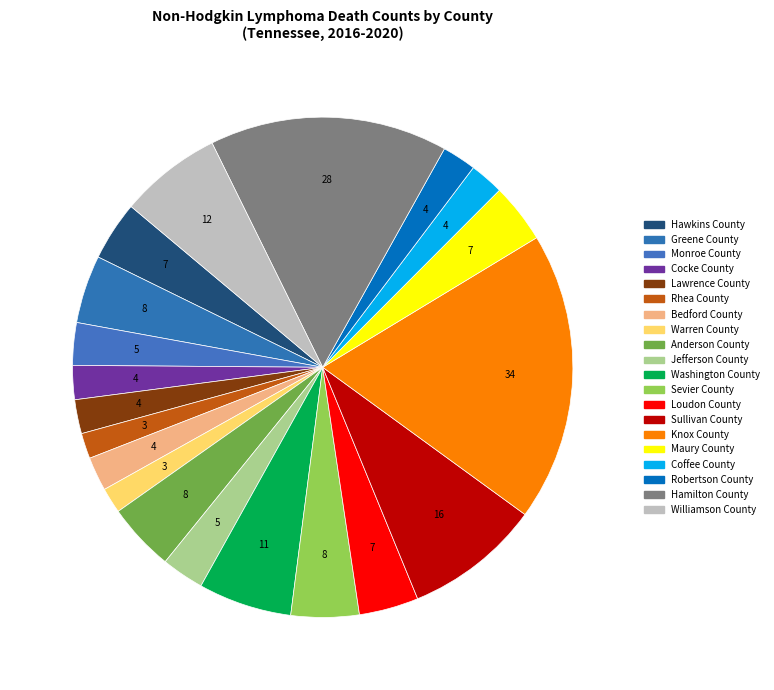

Count the number of slices in the pie.

20